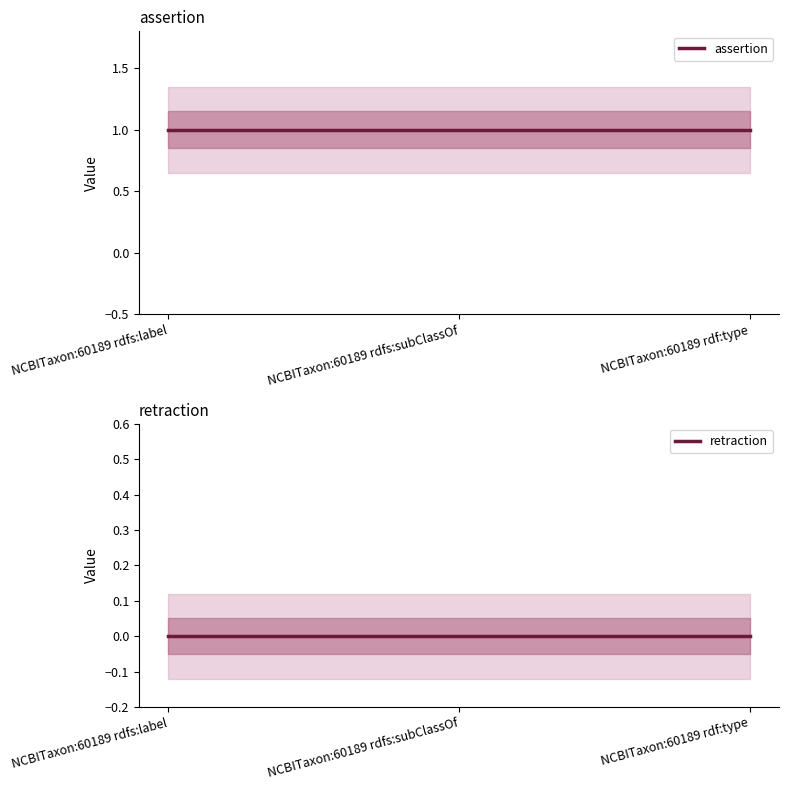

Is the value of assertion at NCBITaxon:60189 rdf:type greater than the value of retraction at NCBITaxon:60189 rdfs:label?

Yes